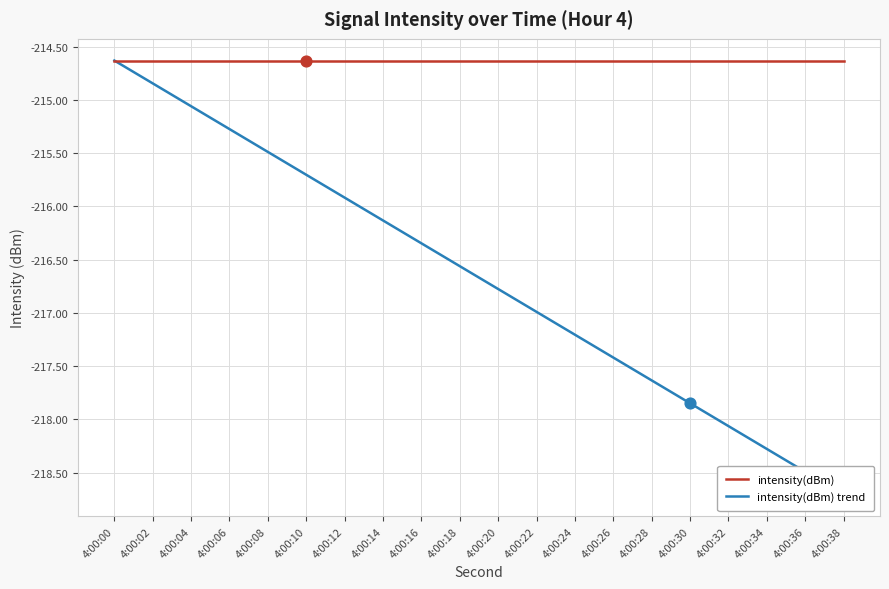

Which series has the largest Y range (max minus min)?

intensity(dBm) trend